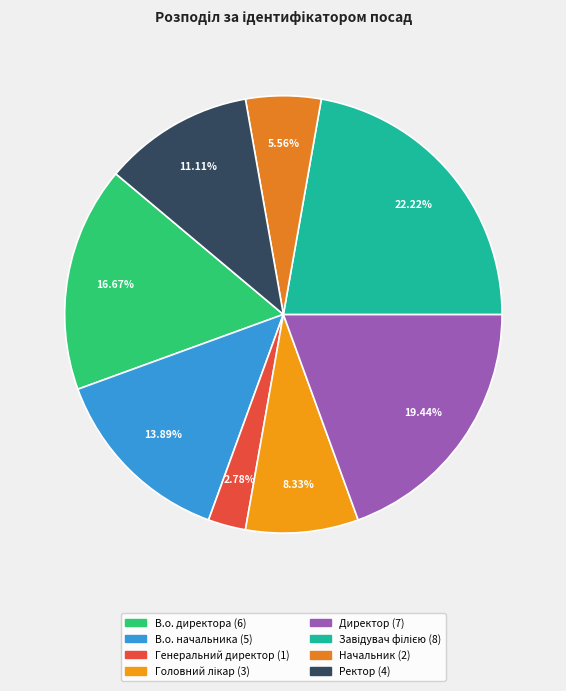

To the nearest percent, what is the difference between the largest and smallest slice percentages?

19%